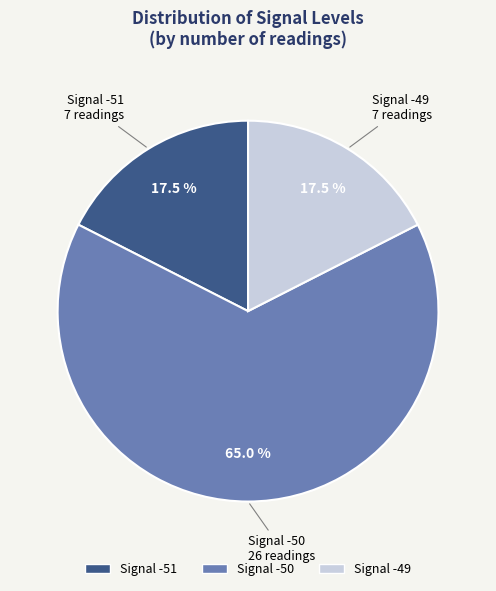

How many segments does this pie chart have?

3